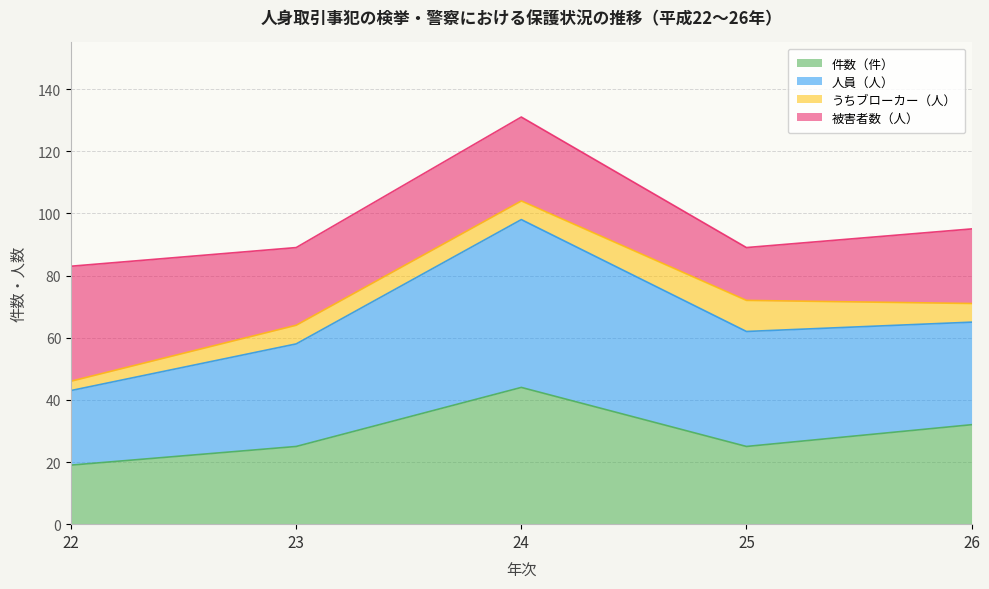

The 件数（件） series shows 19 at 22. True or false?

True